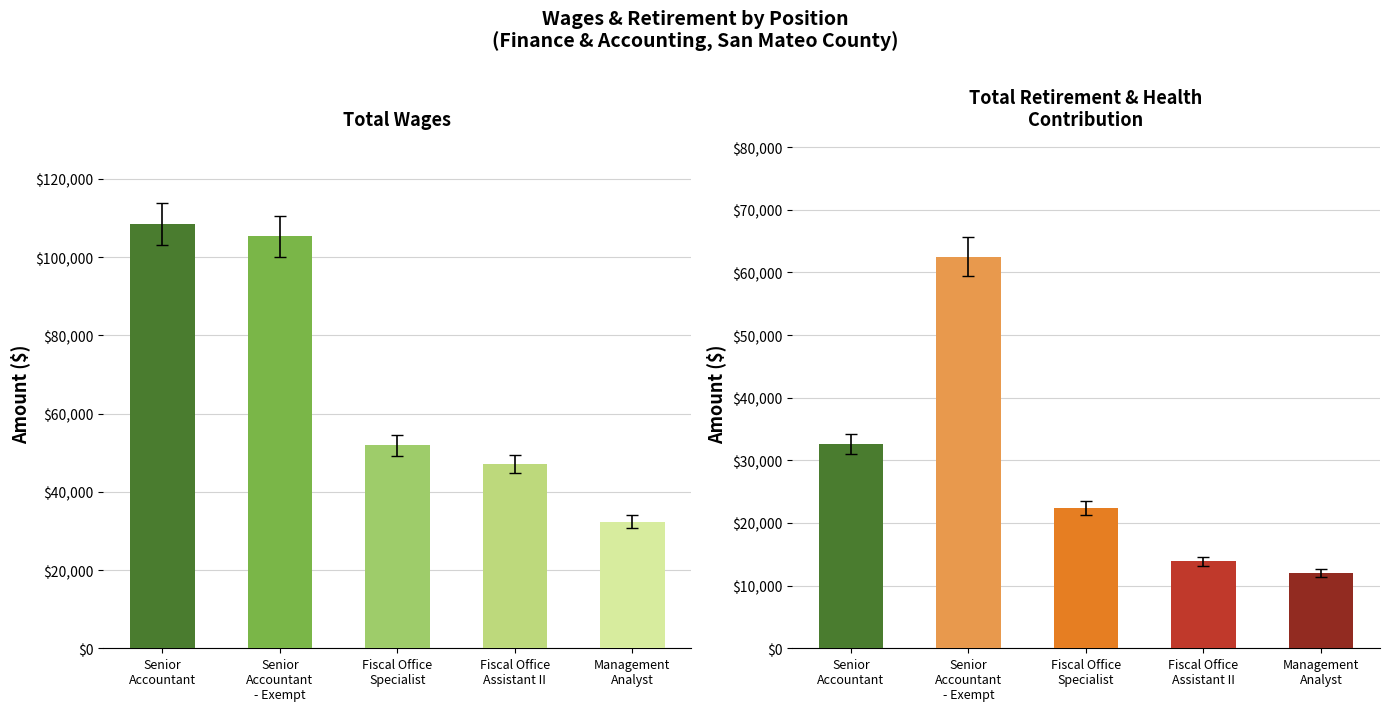

Which series has the widest spread of values?

Total Wages